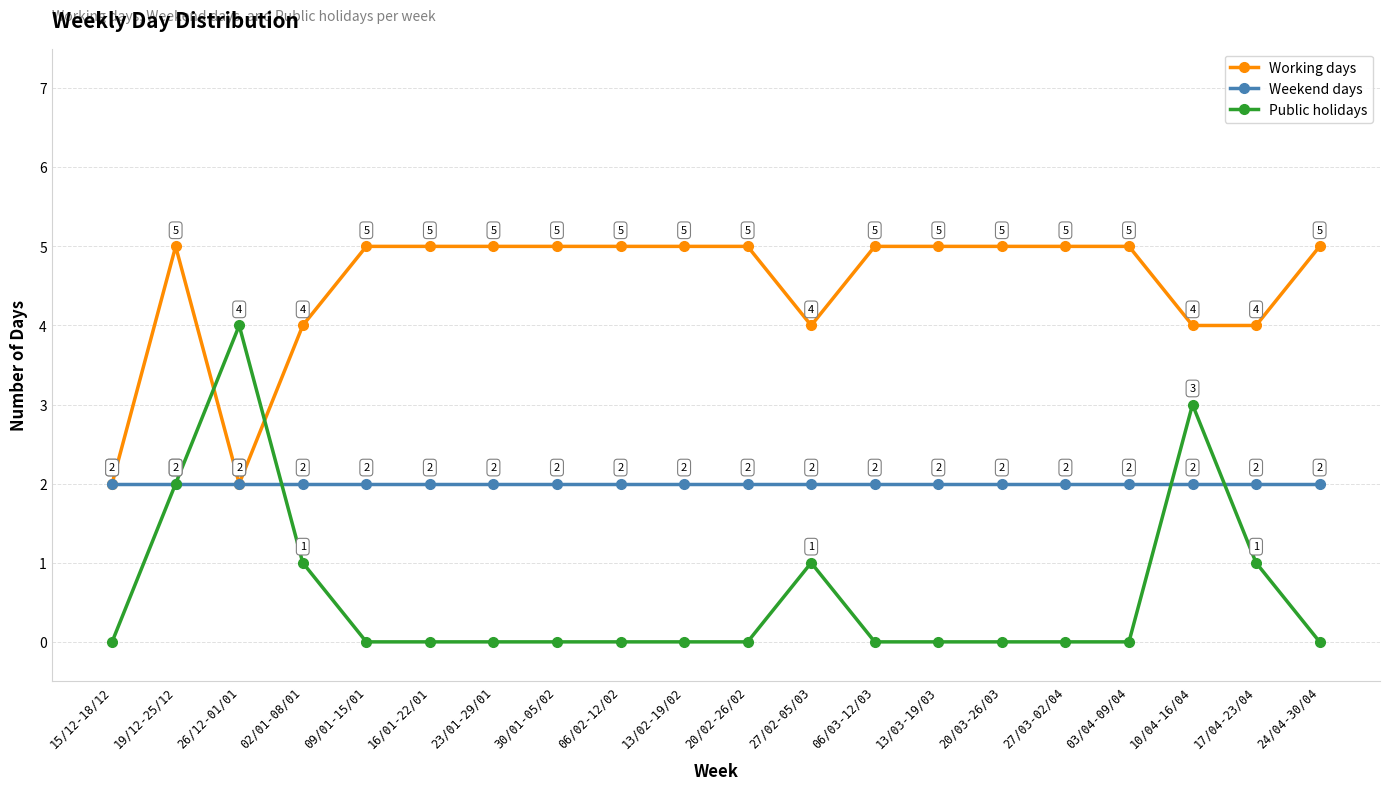

At which category does Working days reach its first local peak?

19/12-25/12